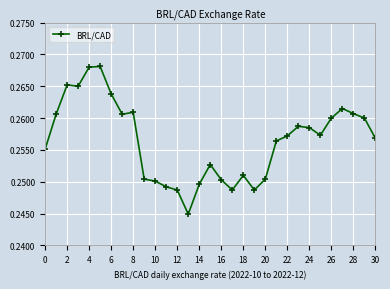

True or false: the data has more than 0 interior local peaks.

True